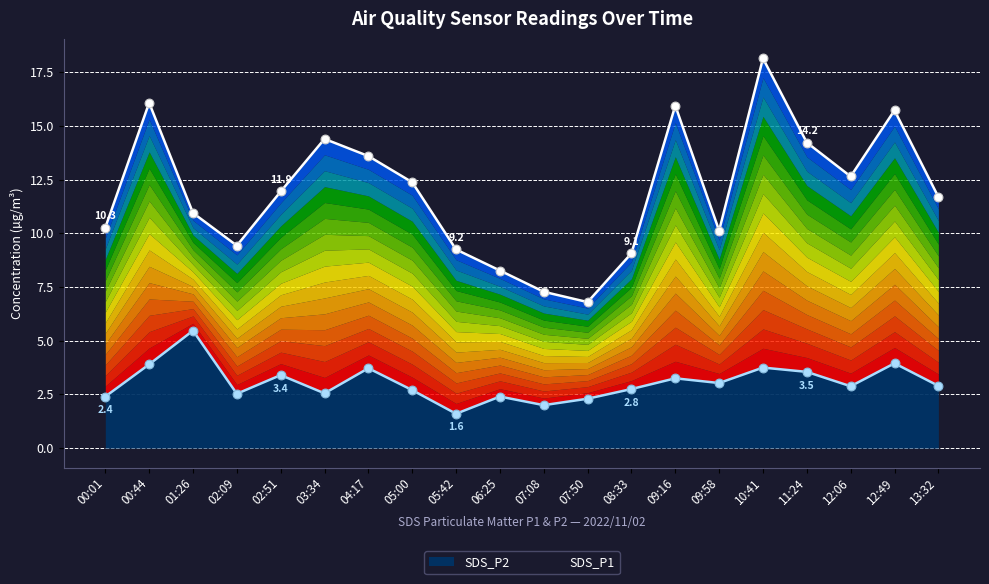

Which series reaches the maximum Y coordinate?

SDS_P1